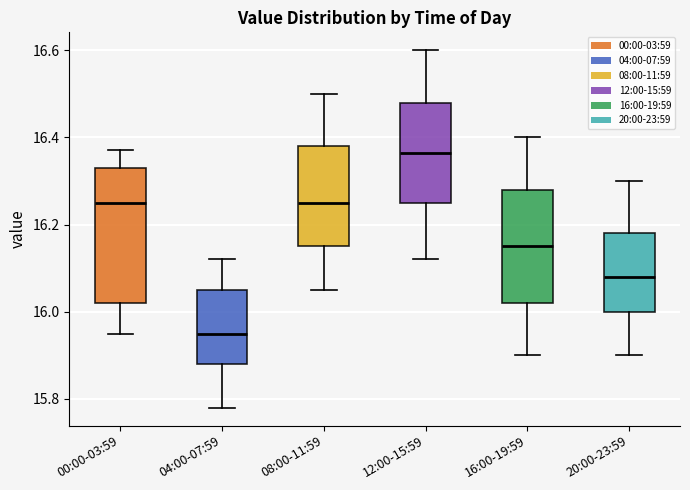

Where does the median line of the box for 20:00-23:59 sit on the y-axis? The values are not printed on the chart, so give them approximately, as read against the axis.

16.08